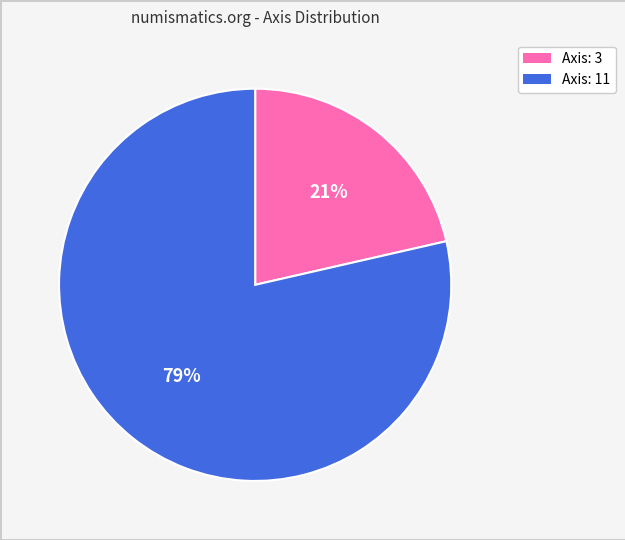

Combined, do Axis: 11 and Axis: 3 account for over 50%?

Yes